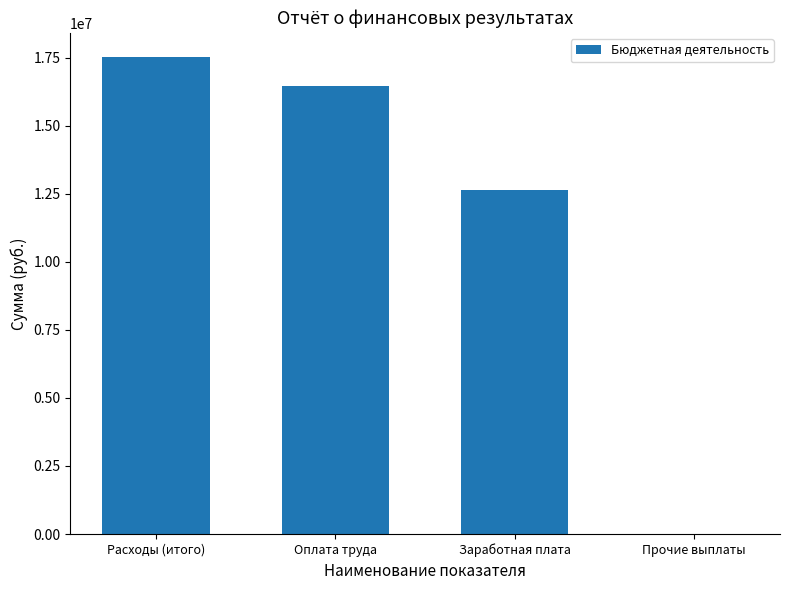

Which has a higher value, Расходы (итого) or Оплата труда?

Расходы (итого)